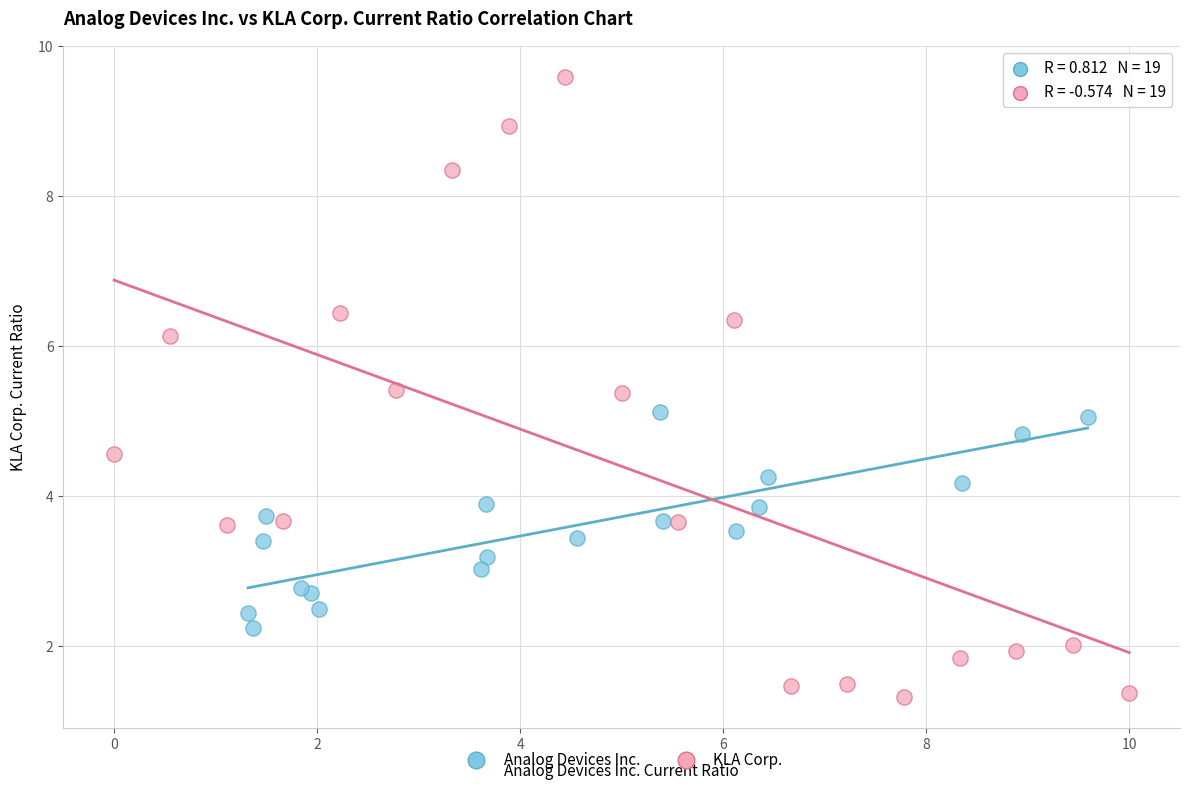

Which series has the widest spread of Y values?

KLA Corp.